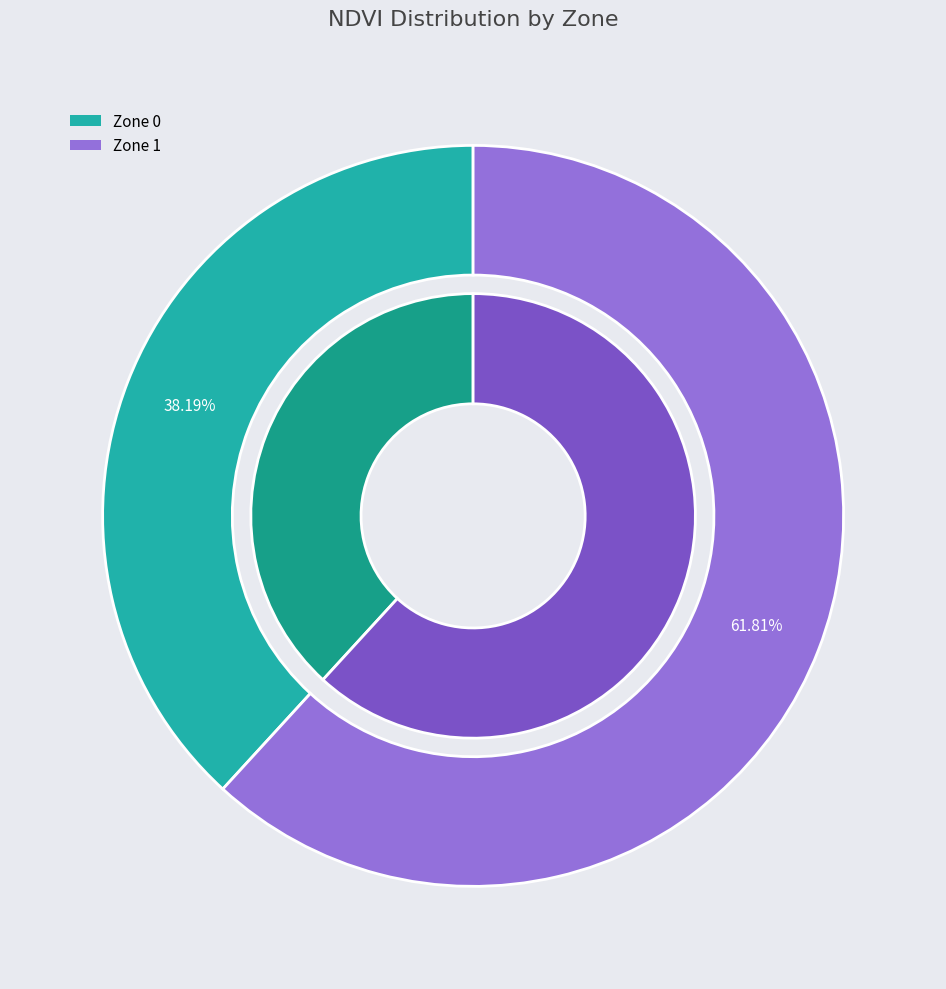

True or false: Zone 0 accounts for 38% of the total.

True